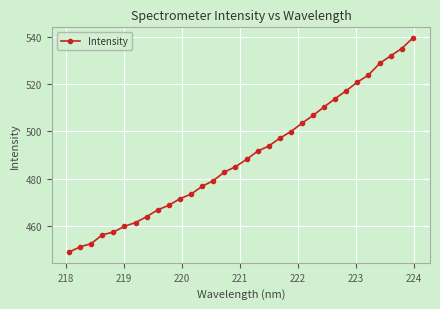

What is the difference between the maximum and minimum values?

90.5